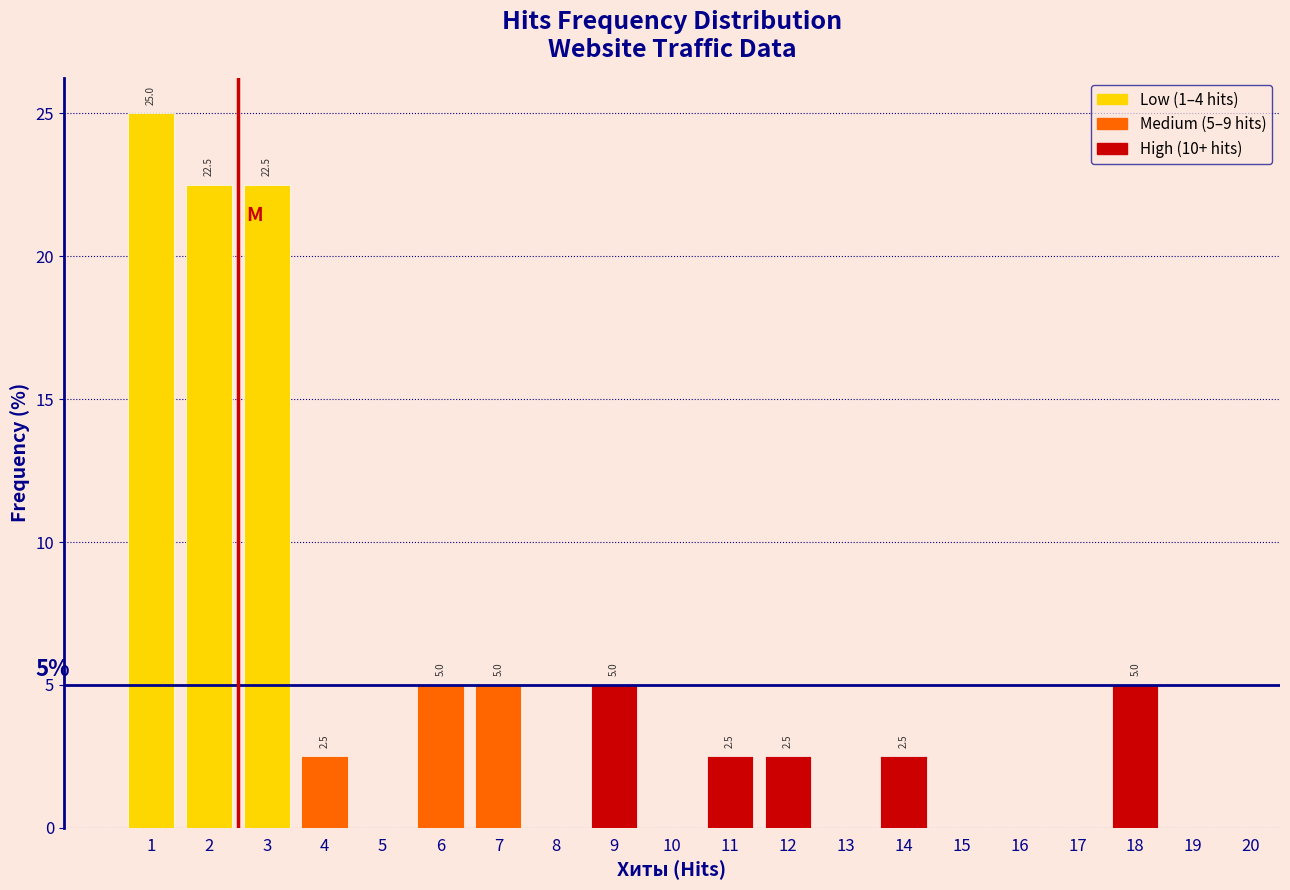

Reading left to right, what are all the values shown in this chart?

1=25.0	2=22.5	3=22.5	4=2.5	5=0.0	6=5.0	7=5.0	8=0.0	9=5.0	10=0.0	11=2.5	12=2.5	13=0.0	14=2.5	15=0.0	16=0.0	17=0.0	18=5.0	19=0.0	20=0.0